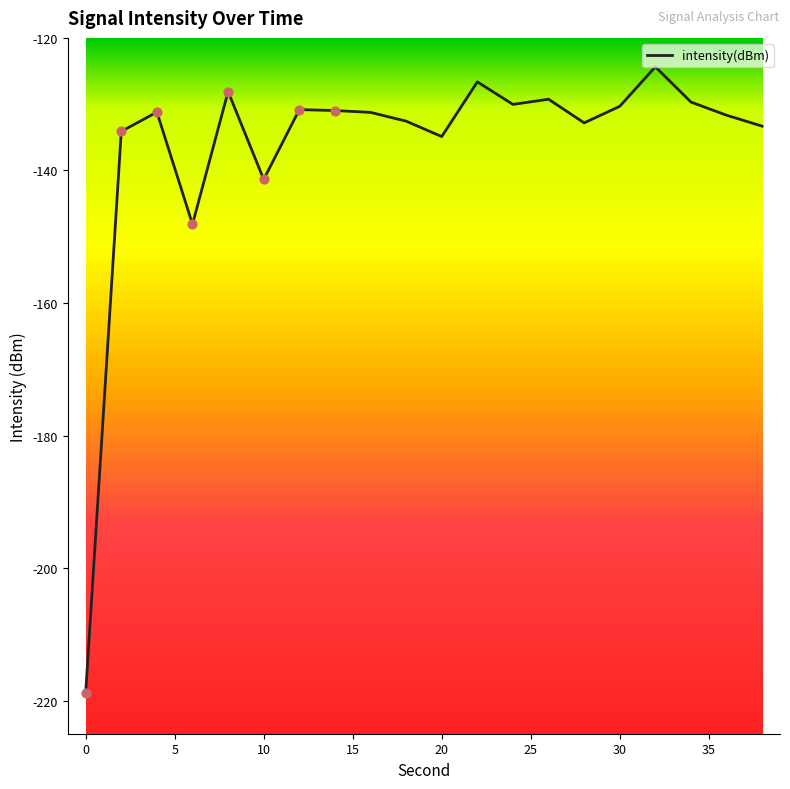

What is the maximum value shown in the chart?

-124.4